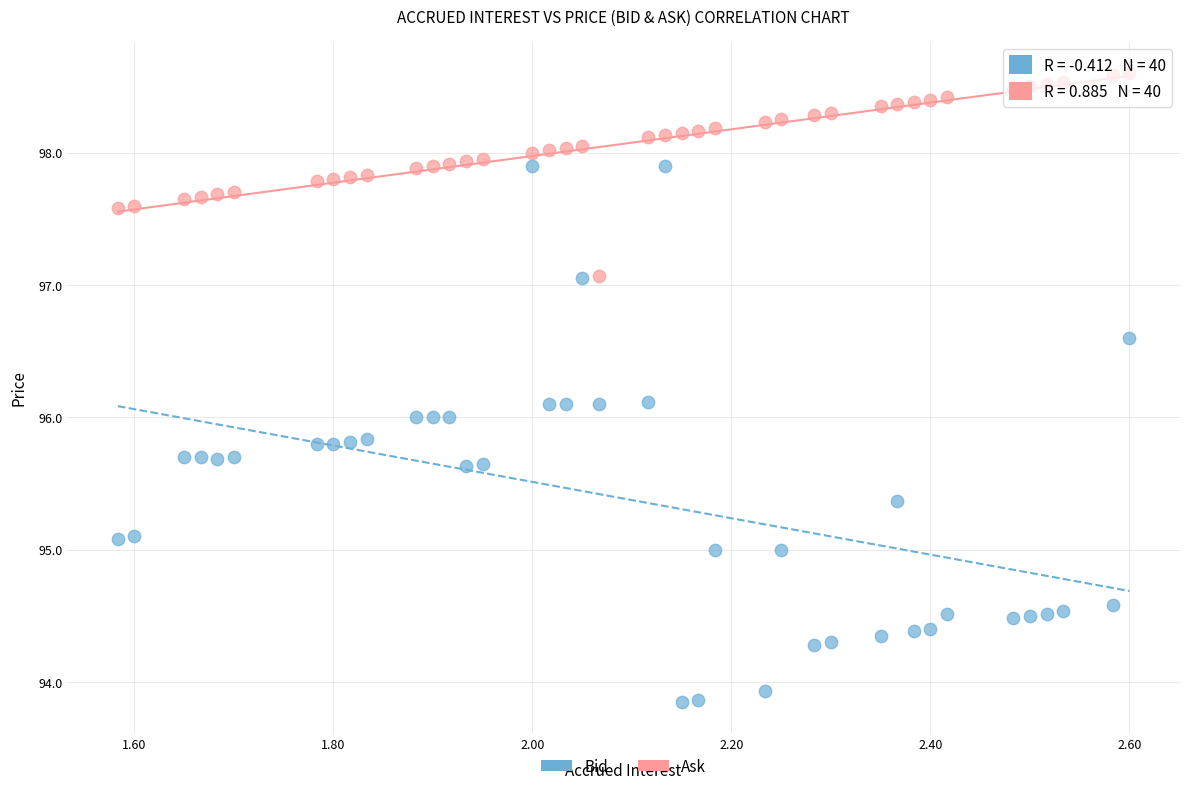

What are all the series names shown in the legend?

Bid, Ask